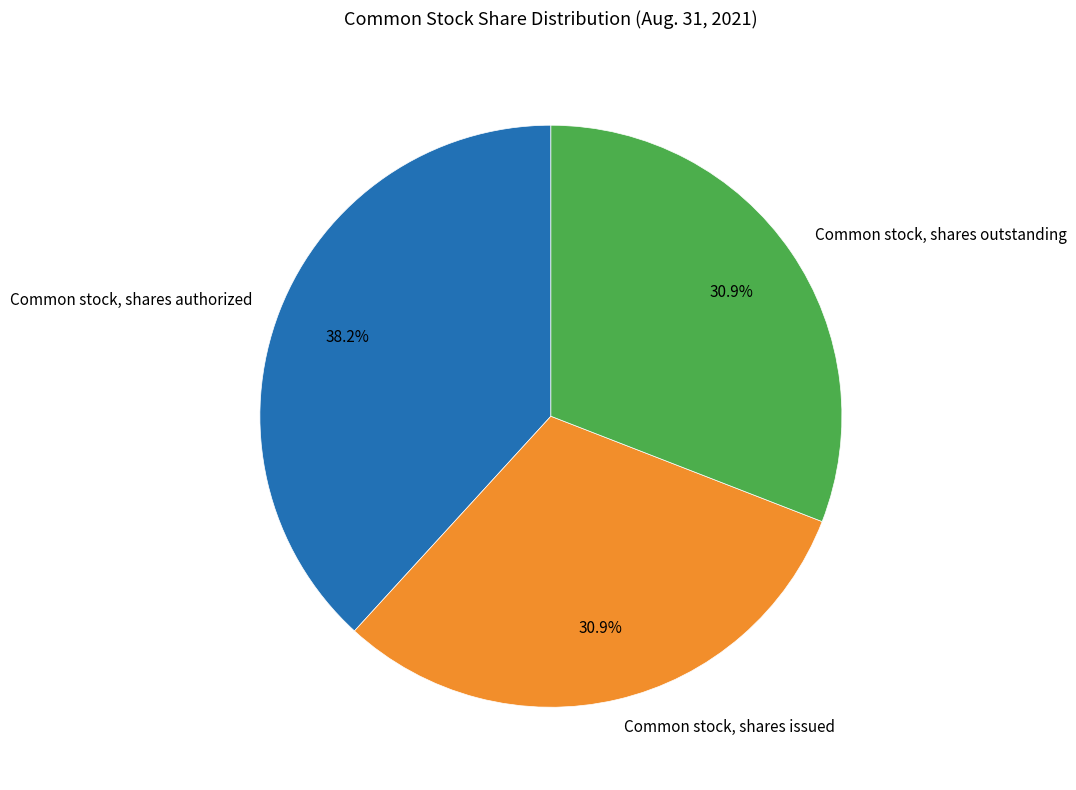

Which slice is the largest?

Common stock, shares authorized